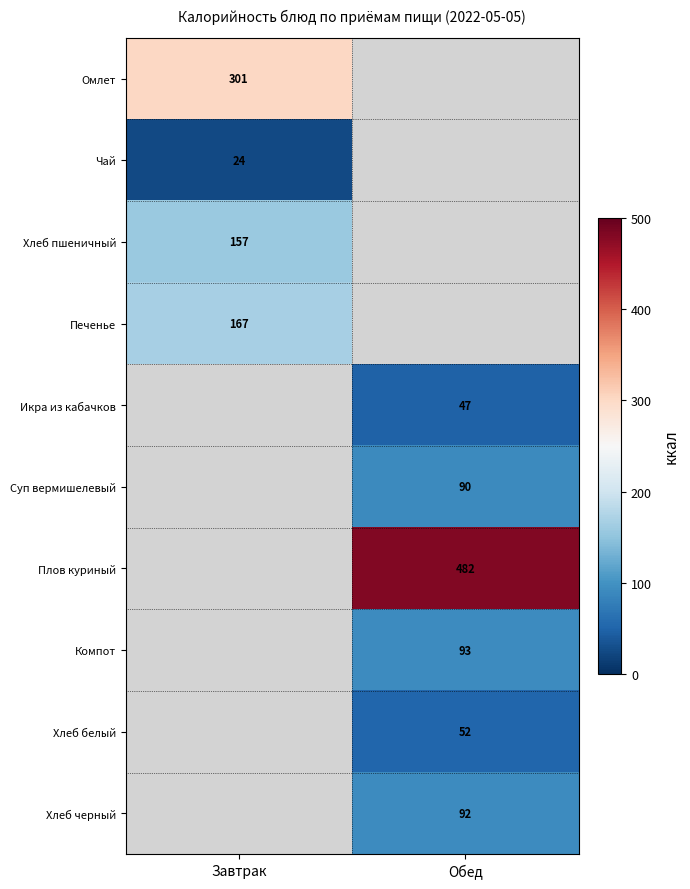

Is the value of Хлеб белый at Обед greater than the value of Чай at Завтрак?

Yes